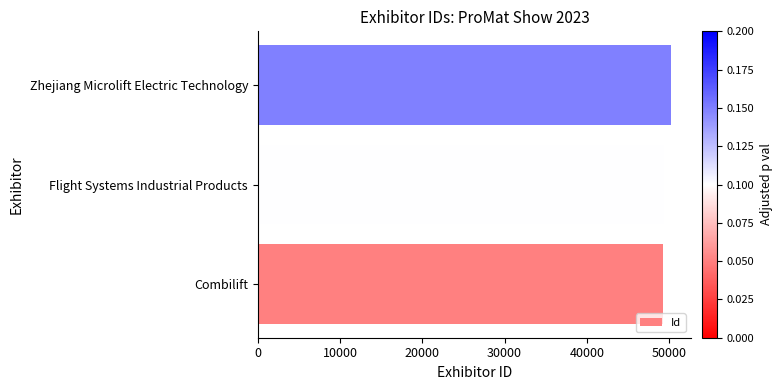

Read the value at Zhejiang Microlift Electric Technology.

50171